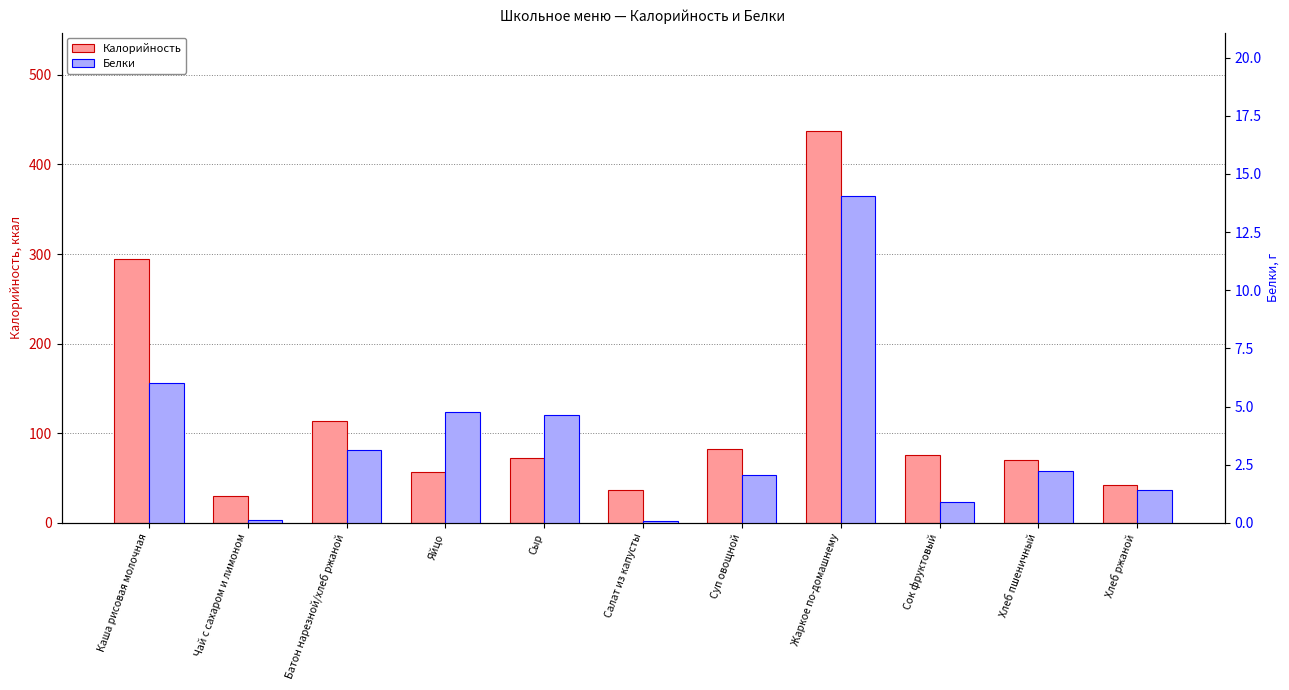

Rank the categories by Белки value from highest to lowest.

Жаркое по-домашнему, Каша рисовая молочная, Яйцо, Сыр, Батон нарезной/хлеб ржаной, Хлеб пшеничный, Суп овощной, Хлеб ржаной, Сок фруктовый, Чай с сахаром и лимоном, Салат из капусты